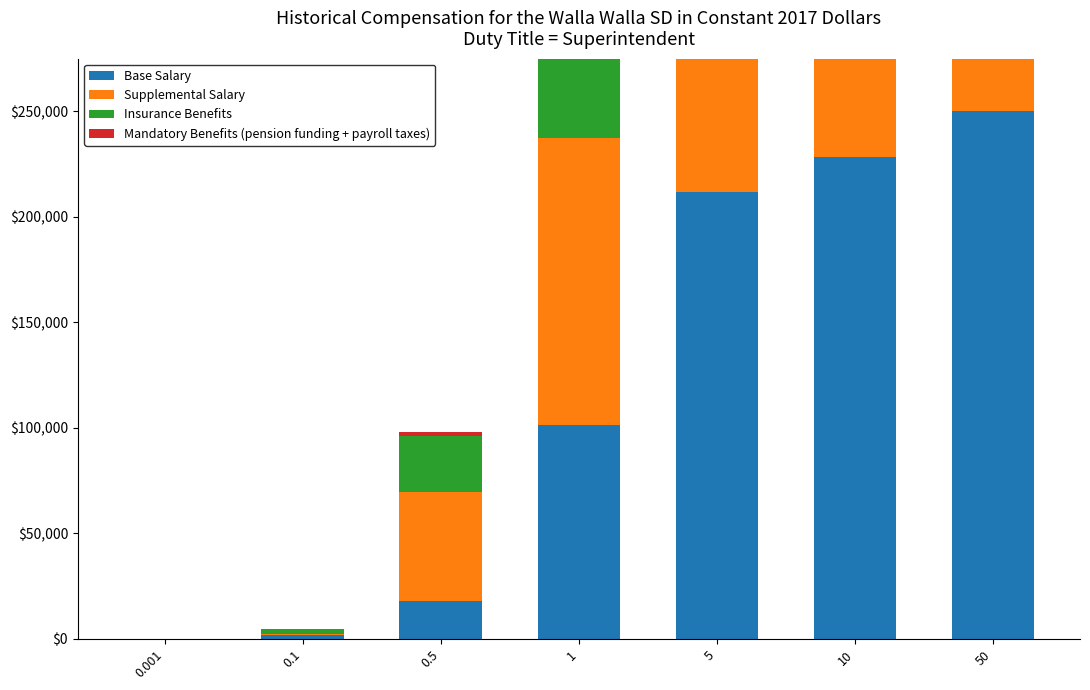

At which label does Insurance Benefits reach its peak?

50